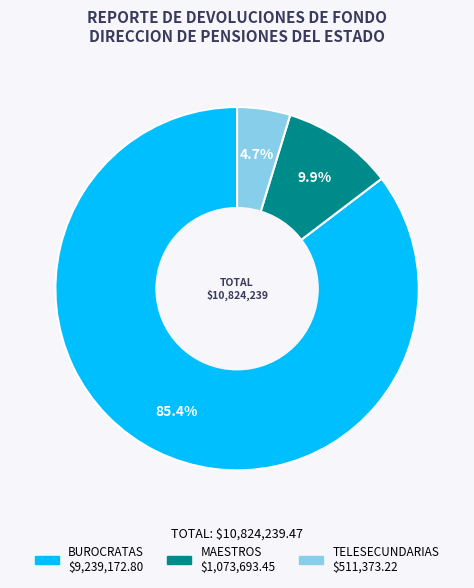

What is the smallest slice in the pie chart?

TELESECUNDARIAS